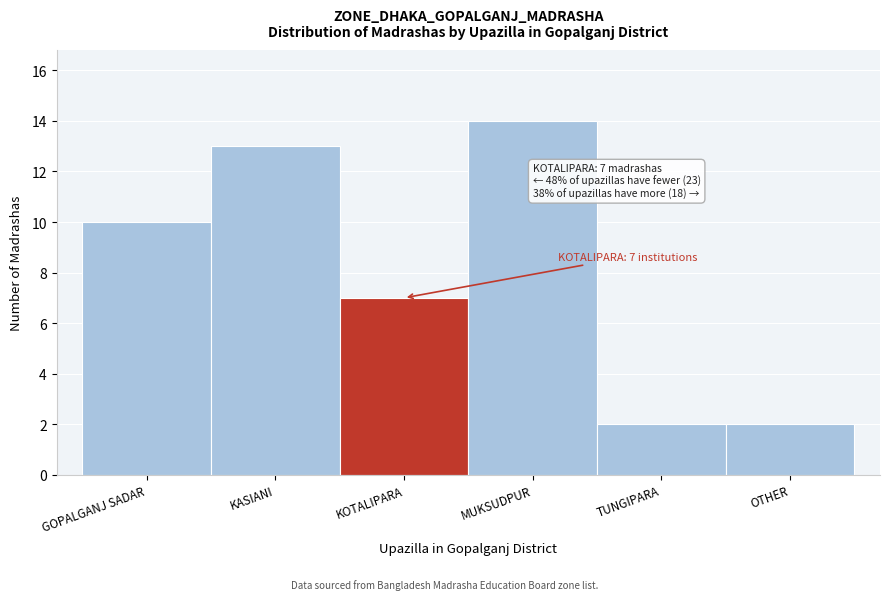

Reading left to right, list all the values displayed in this chart.

GOPALGANJ SADAR=10	KASIANI=13	KOTALIPARA=7	MUKSUDPUR=14	TUNGIPARA=2	OTHER=2